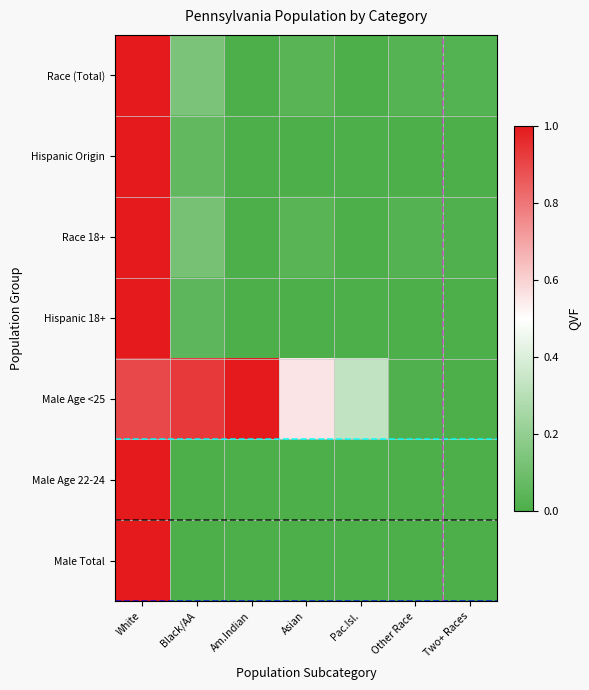

Which has a higher value, White or Am.Indian?

White